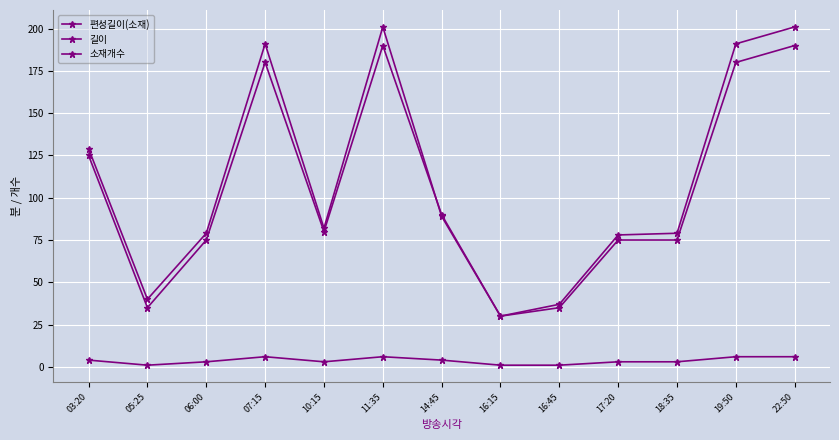

Is the value of 소재개수 at 17:20 greater than the value of 편성길이(소재) at 19:50?

No